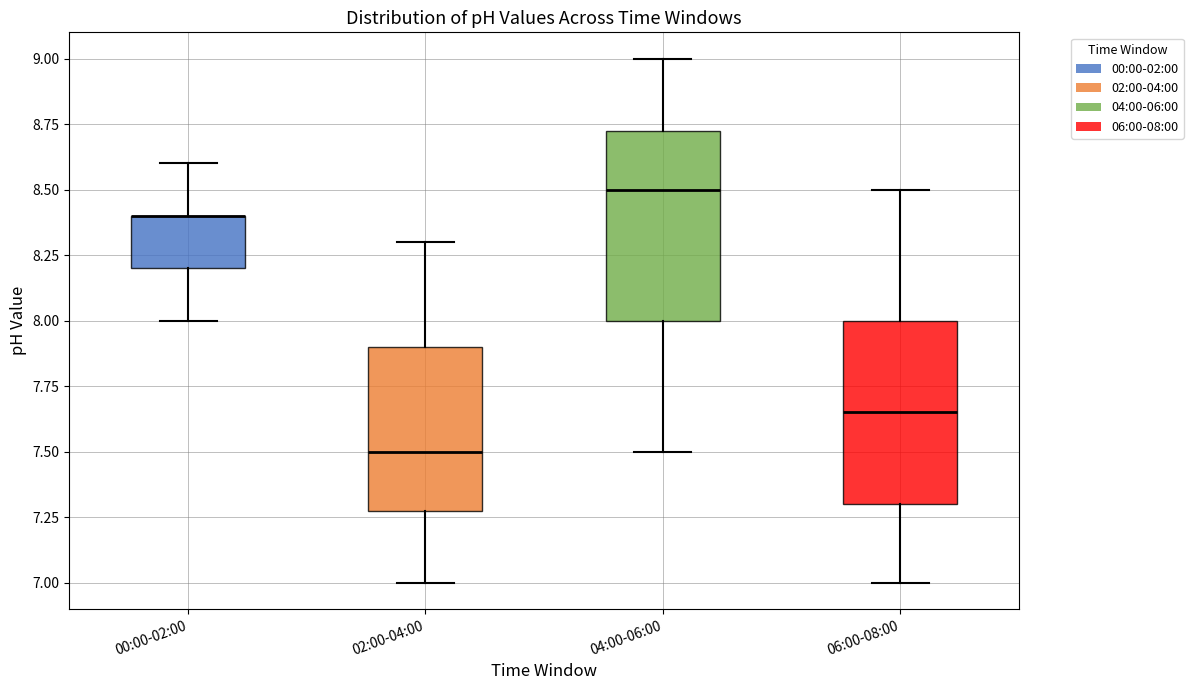

Reading left to right, transcribe this box plot: for each box, give where its median line is, the range the box spans, and where its two whiskers end, as read against the y-axis. The values are not printed on the chart, so give them approximately, as read against the axis.

00:00-02:00: median 8.40 (drawn on the box's upper edge), box 8.20 to 8.40, whiskers 8.00 to 8.60
02:00-04:00: median 7.50, box 7.30 to 7.90, whiskers 7.00 to 8.30
04:00-06:00: median 8.50, box 8.00 to 8.75, whiskers 7.50 to 9.00
06:00-08:00: median 7.65, box 7.30 to 8.00, whiskers 7.00 to 8.50